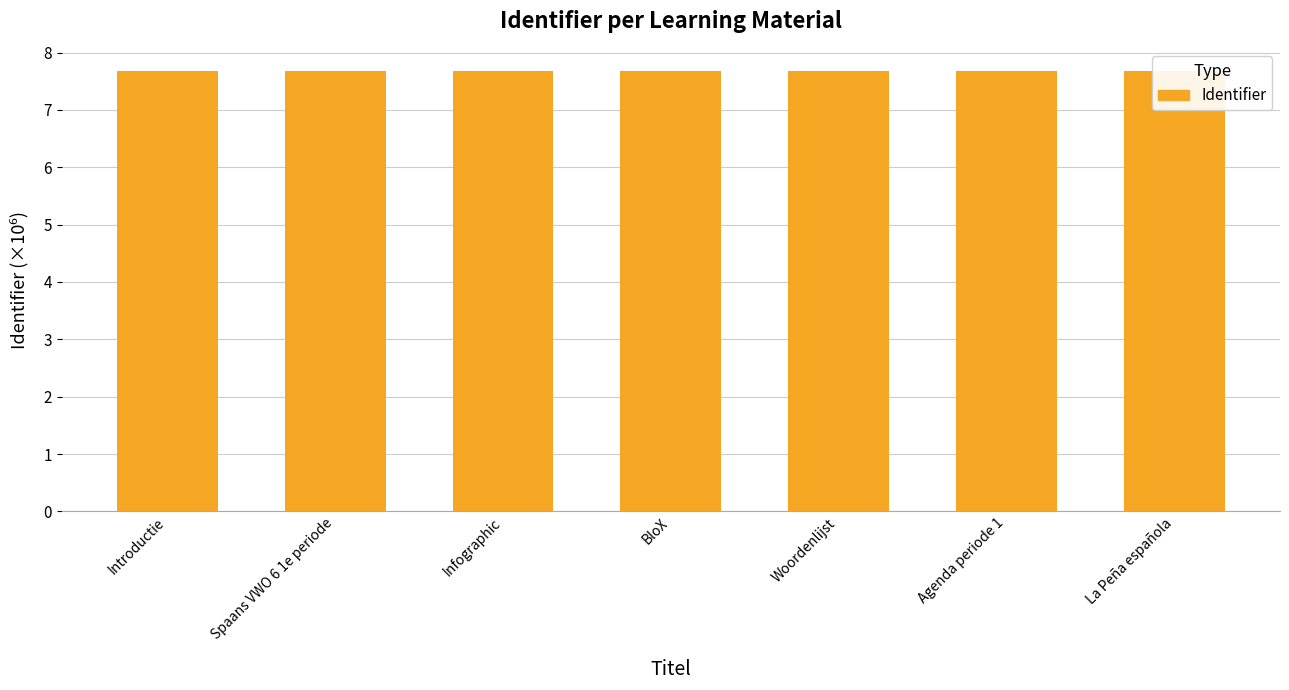

What is the label of the 4th bar from the right?

BloX